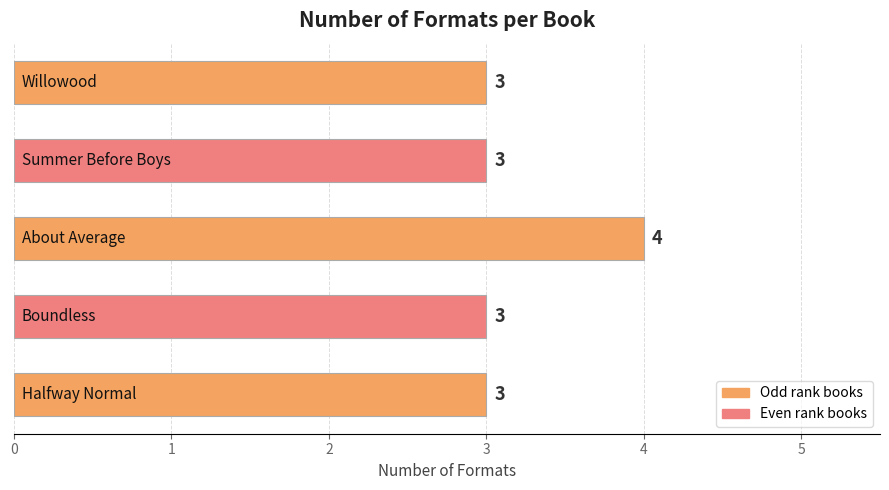

Are the bars horizontal?

Yes